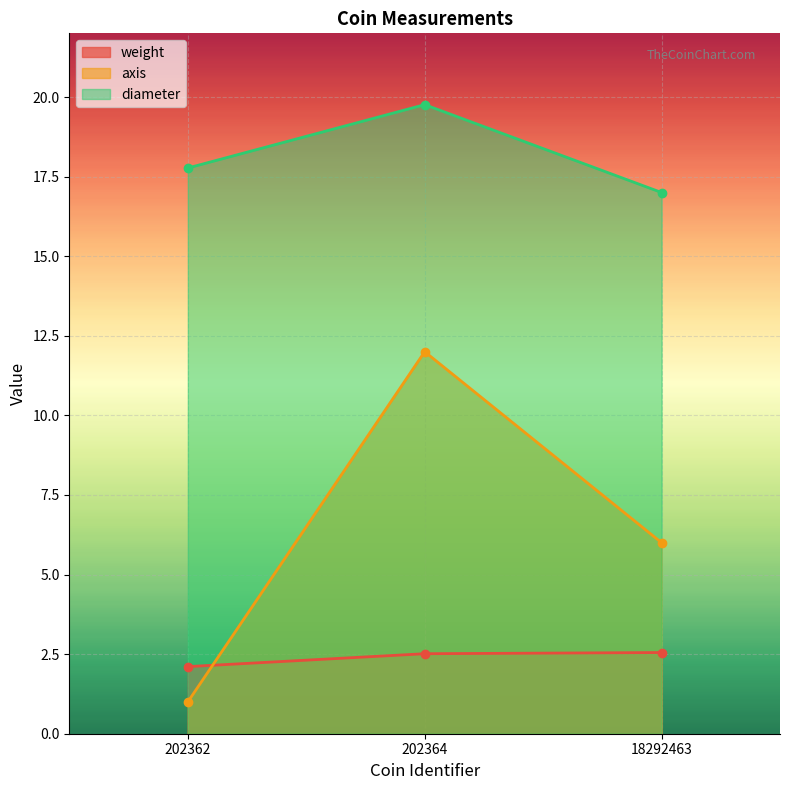

List the series in order of their peak value, lowest first.

weight, axis, diameter